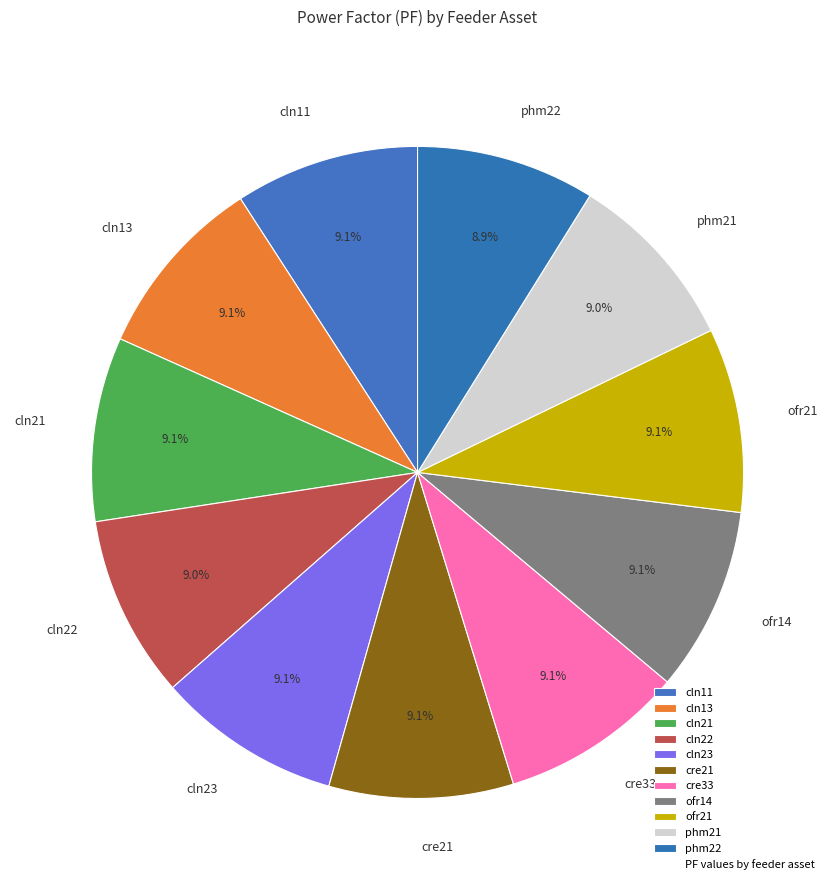

Is the sum of cln23 and cln13 greater than half?

No